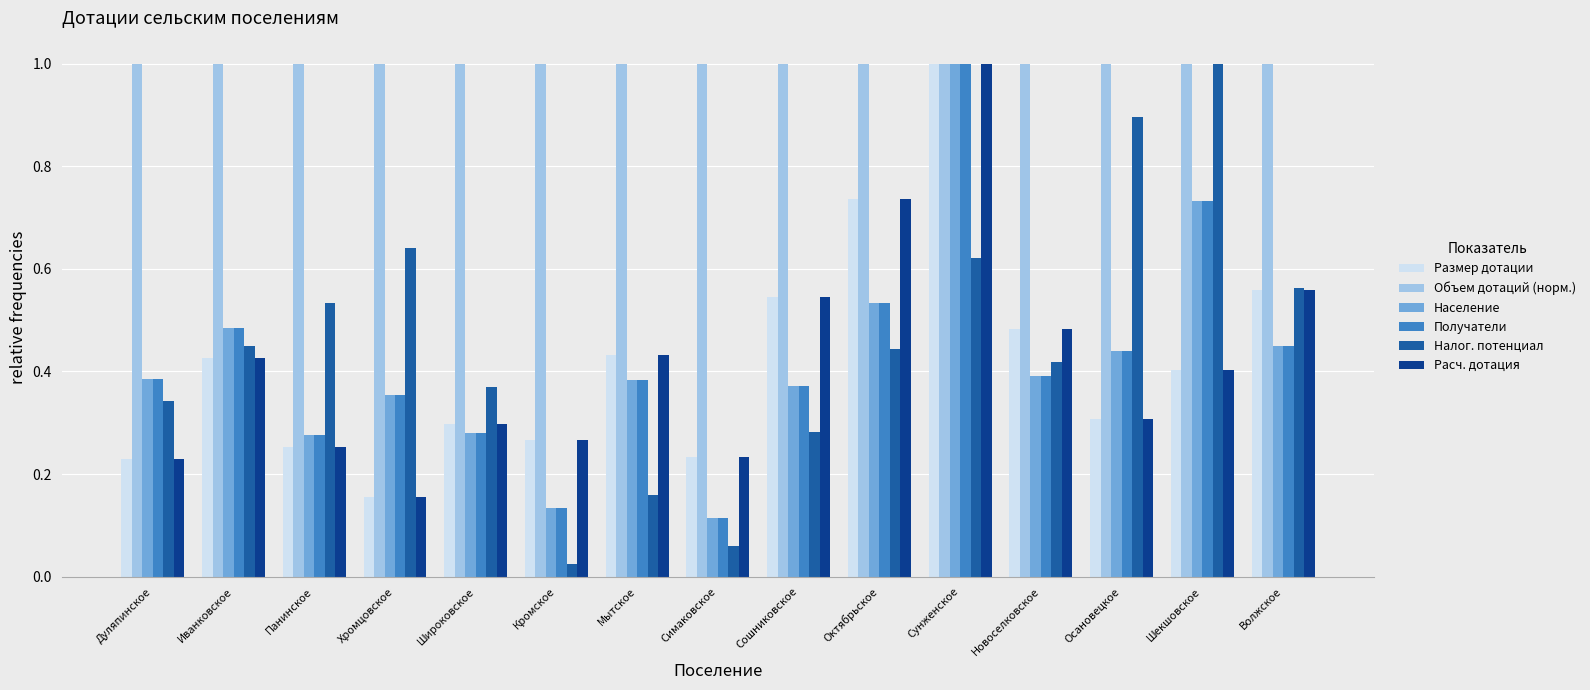

What is the difference between the highest and lowest values at Дуляпинское?

0.8